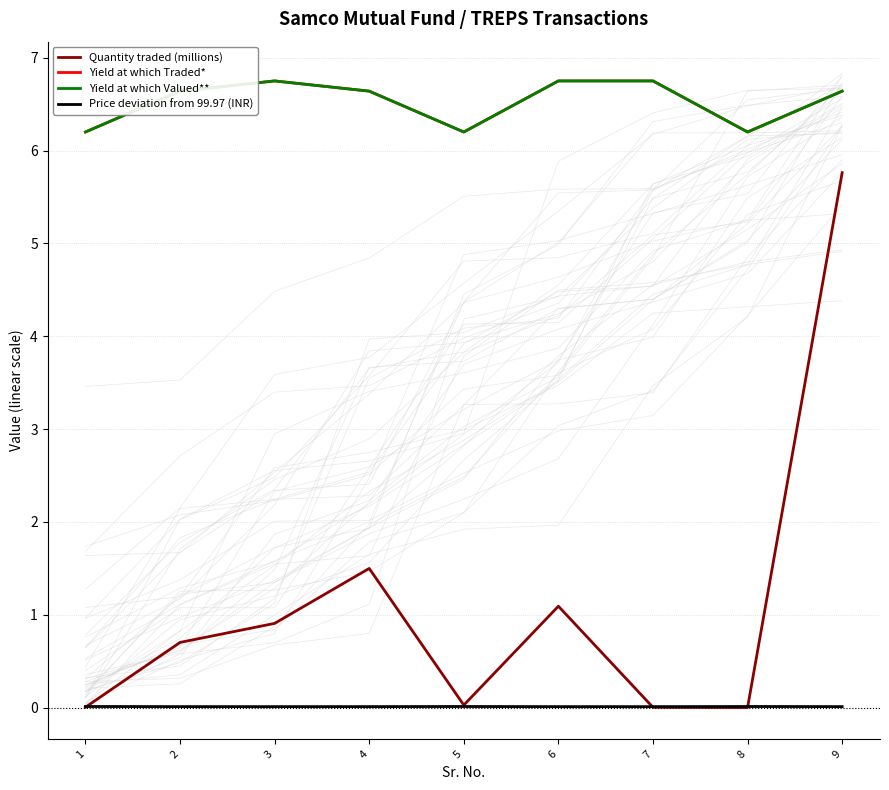

Is the value of Yield at which Valued** at 7 greater than the value of Quantity traded (millions) at 6?

Yes